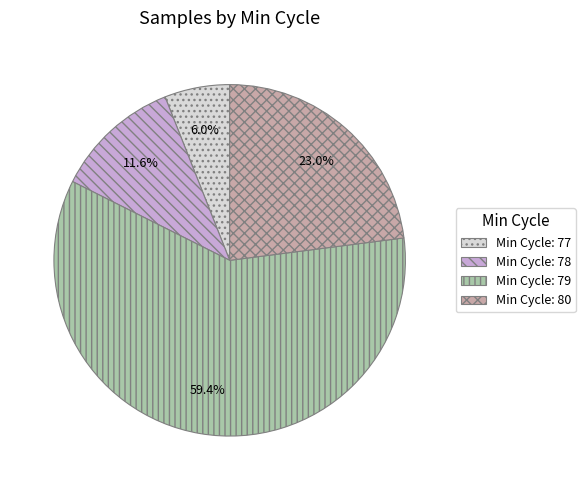

Does any single category account for the majority?

Yes